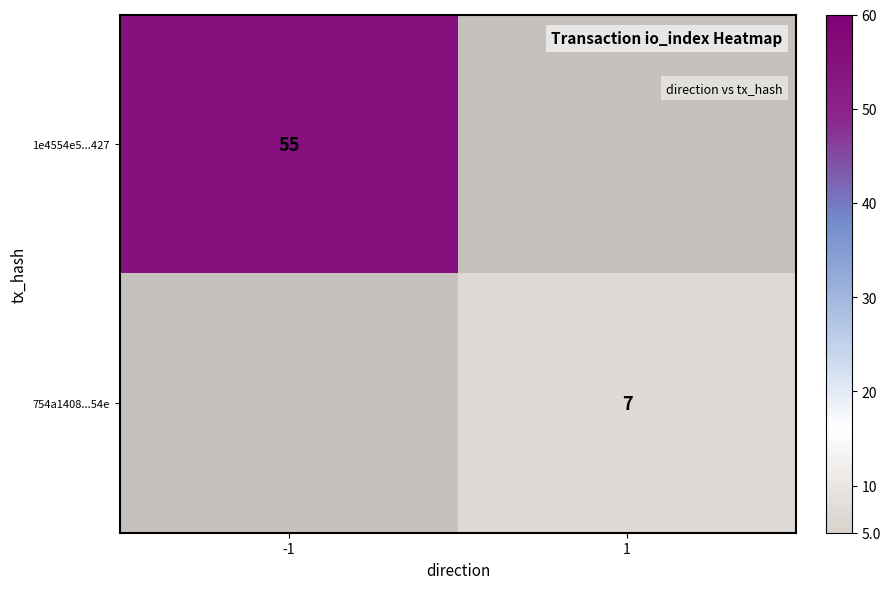

At how many categories does at least one series exceed 41?

1